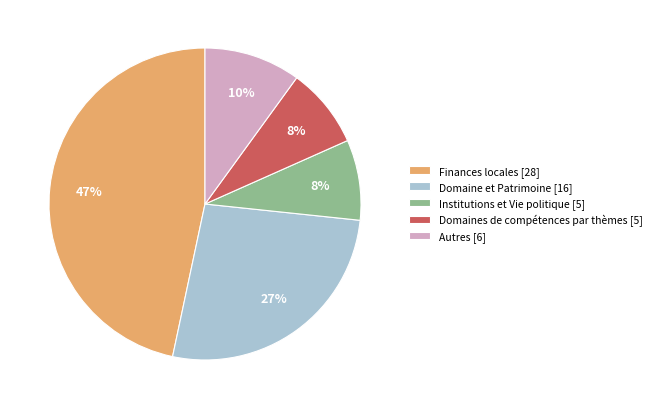

To the nearest percent, what is the combined percentage of Autres [6] and Domaine et Patrimoine [16]?

37%